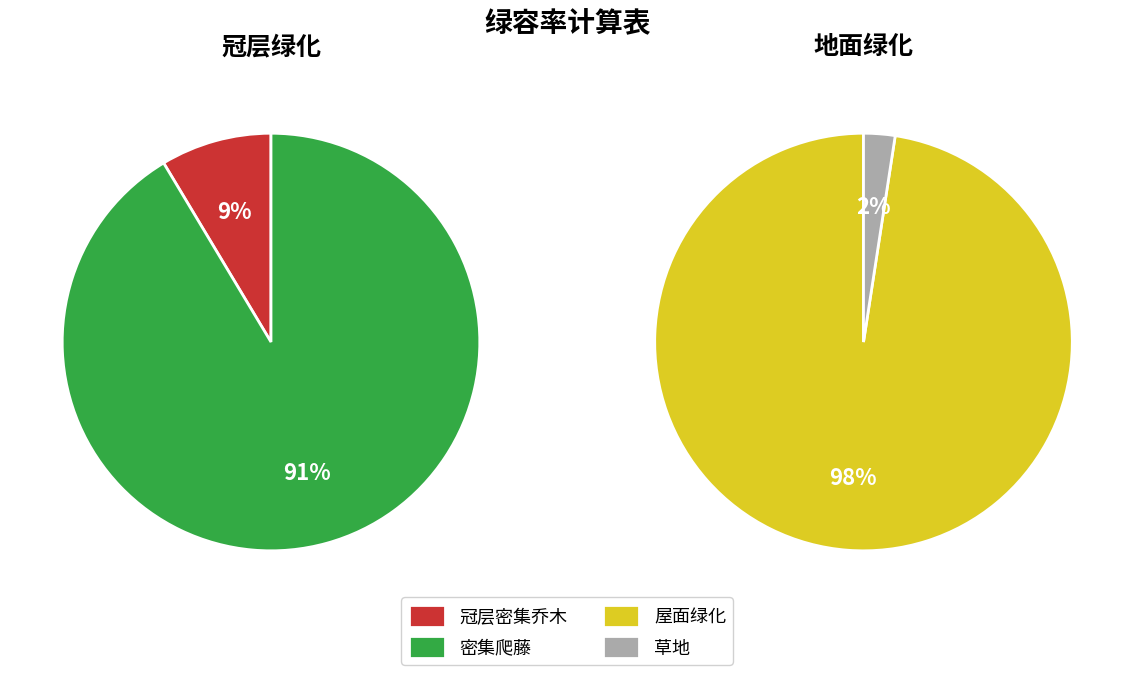

What is the ratio of the value at 密集爬藤 to the value at 冠层密集乔木?

10.6